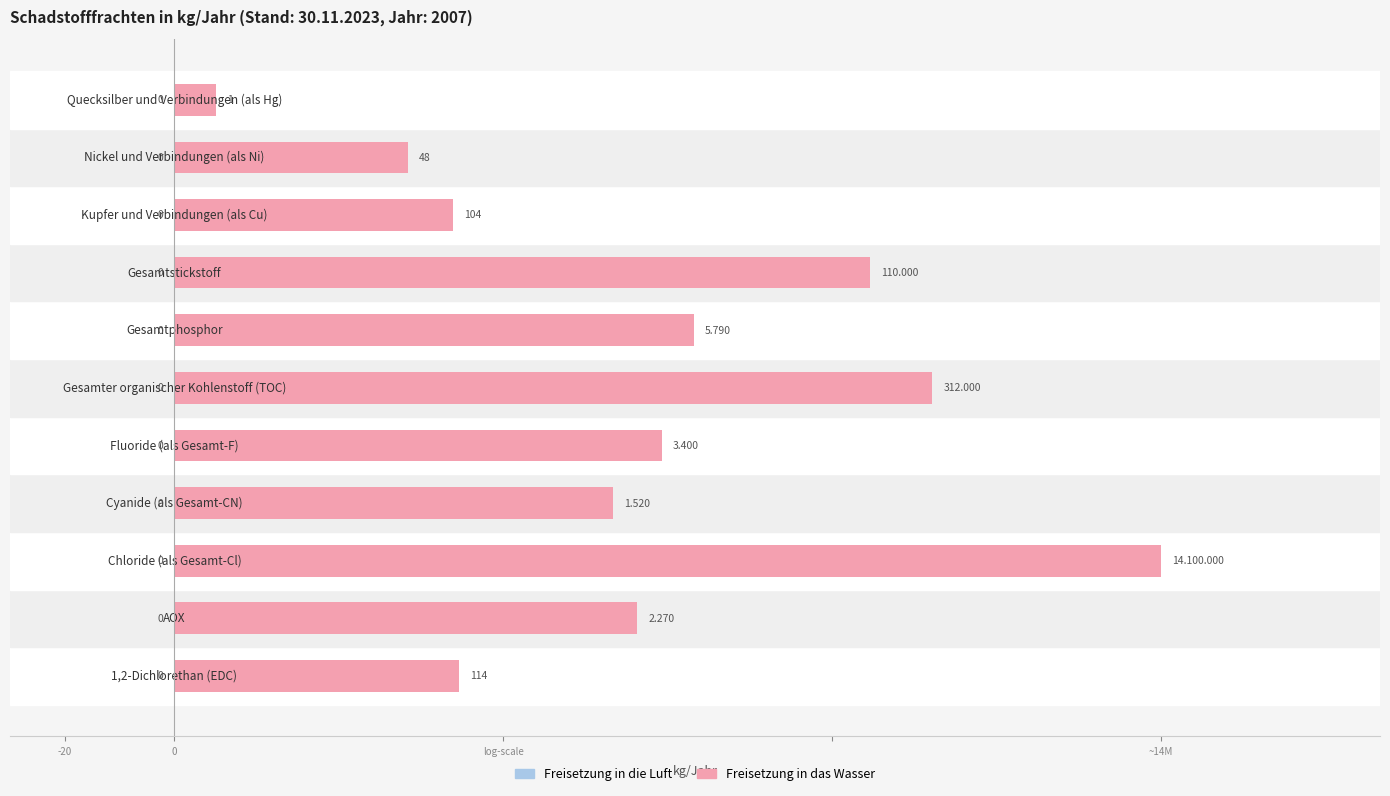

Does the chart contain any negative values?

No